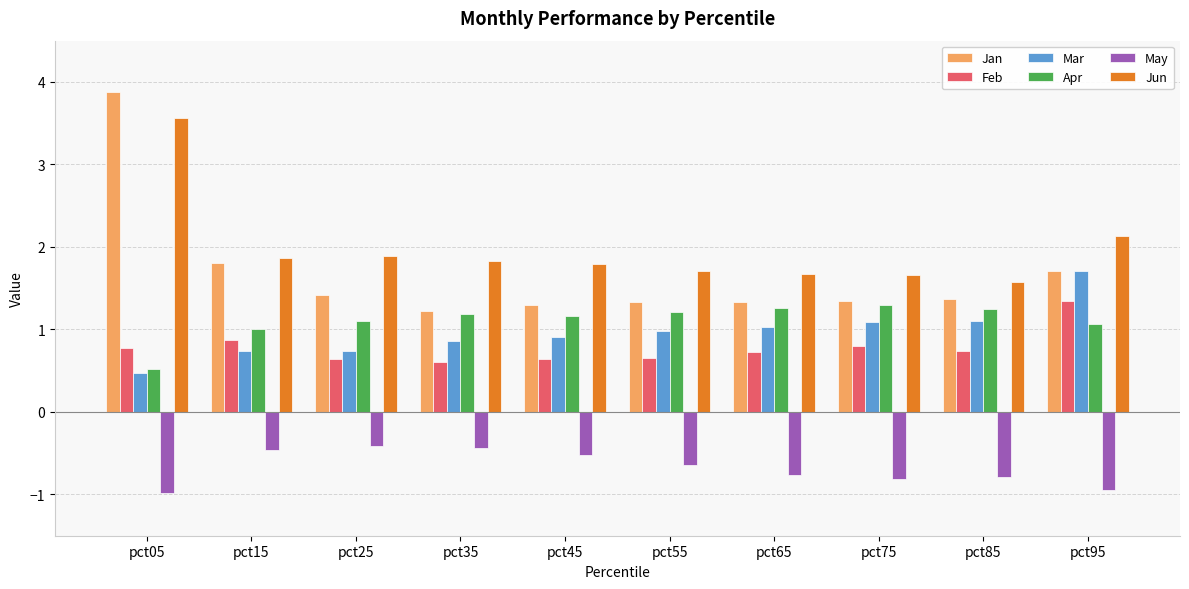

What is the smallest value displayed?

-1.0